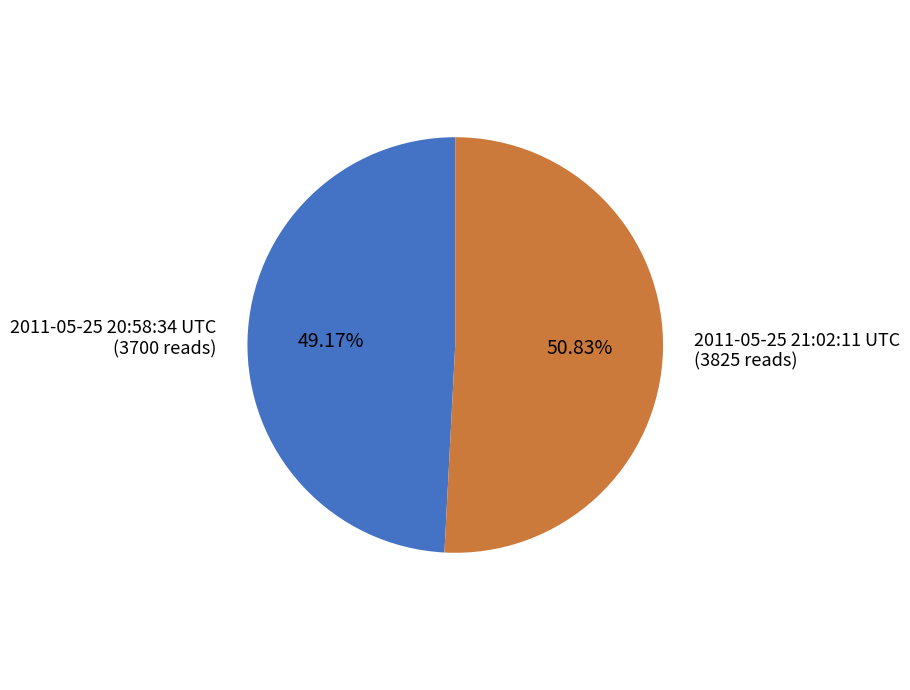

Which slice is the smallest?

2011-05-25 20:58:34 UTC